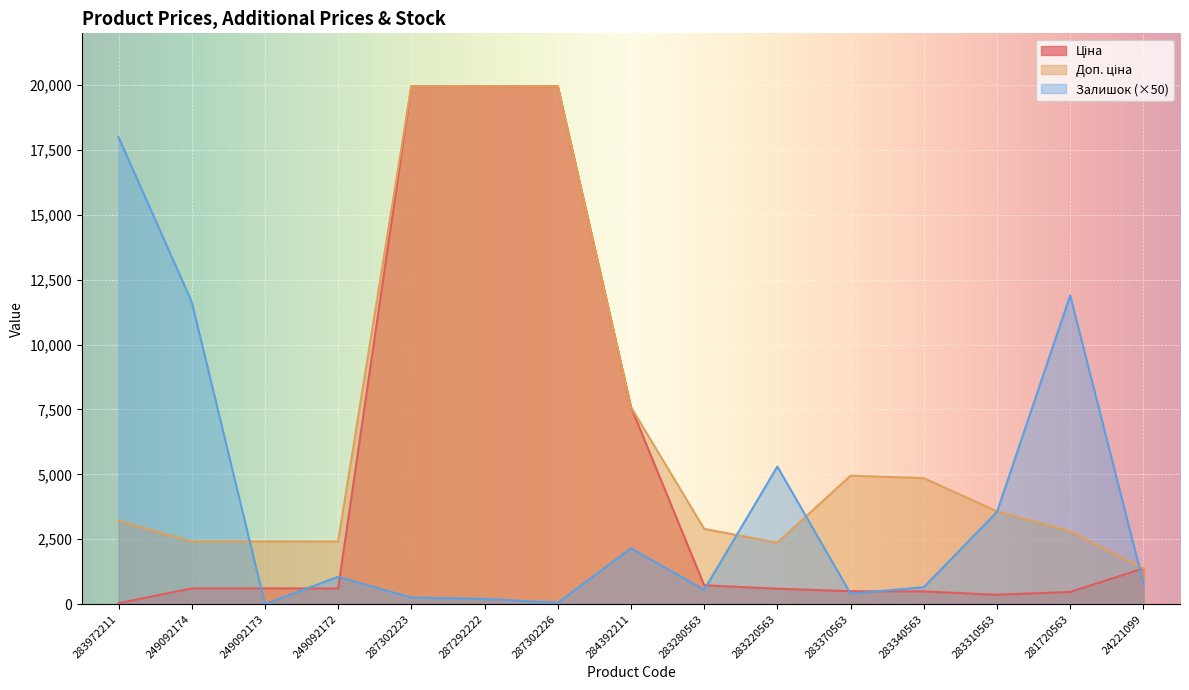

At which category does the chart reach its minimum across all series?

249092173